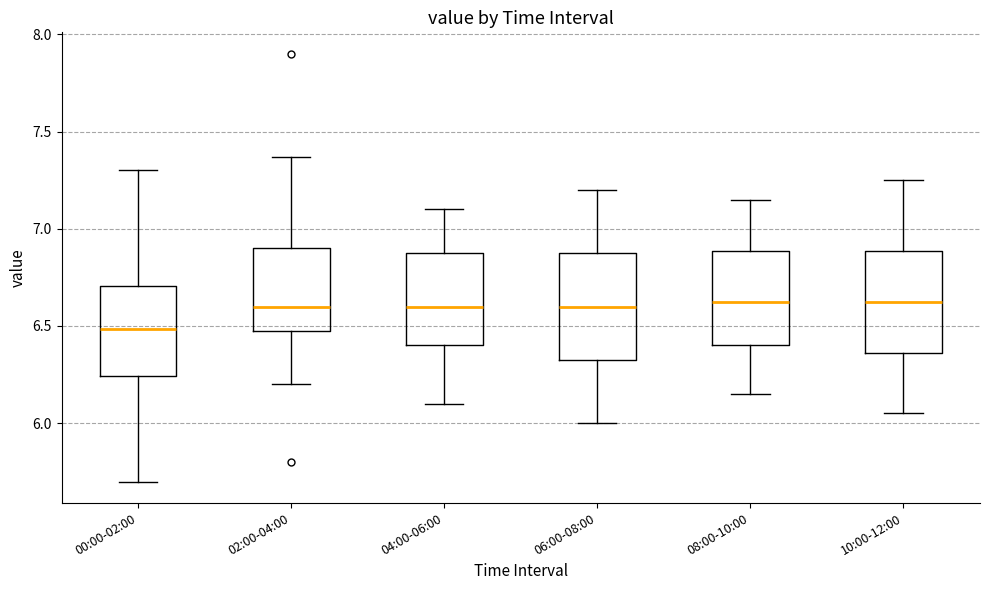

Reading left to right, transcribe this box plot: for each box, give where its median line is, the range the box spans, and where its two whiskers end, as read against the y-axis. The values are not printed on the chart, so give them approximately, as read against the axis.

00:00-02:00: median 6.50, box 6.25 to 6.70, whiskers 5.70 to 7.30
02:00-04:00: median 6.60, box 6.50 to 6.90, whiskers 6.20 to 7.35
04:00-06:00: median 6.60, box 6.40 to 6.90, whiskers 6.10 to 7.10
06:00-08:00: median 6.60, box 6.35 to 6.90, whiskers 6.00 to 7.20
08:00-10:00: median 6.65, box 6.40 to 6.90, whiskers 6.15 to 7.15
10:00-12:00: median 6.65, box 6.35 to 6.90, whiskers 6.05 to 7.25